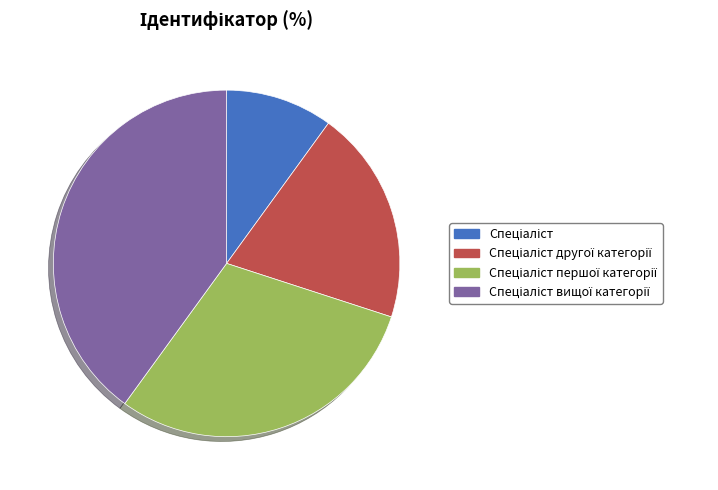

Does any single category account for the majority?

No